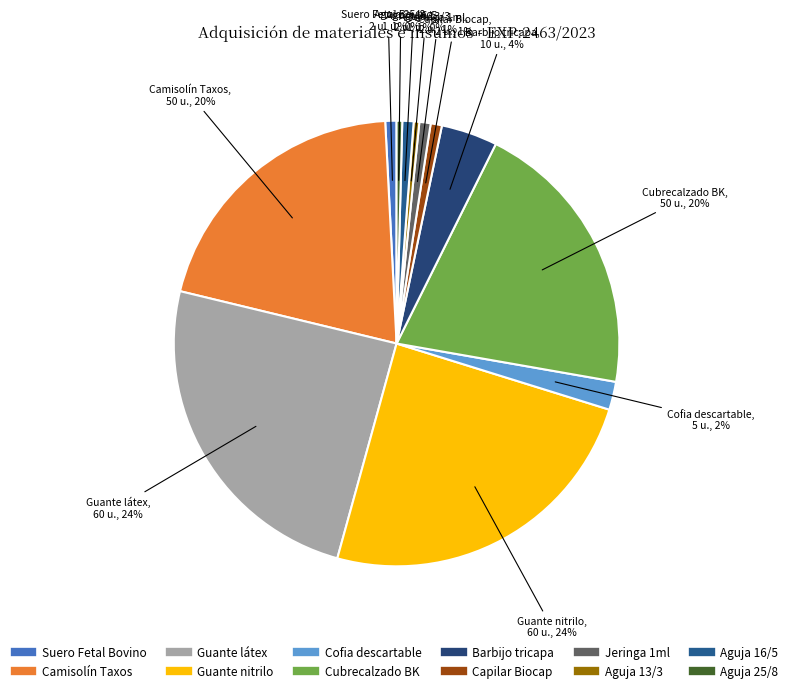

Is there a majority slice in this chart?

No